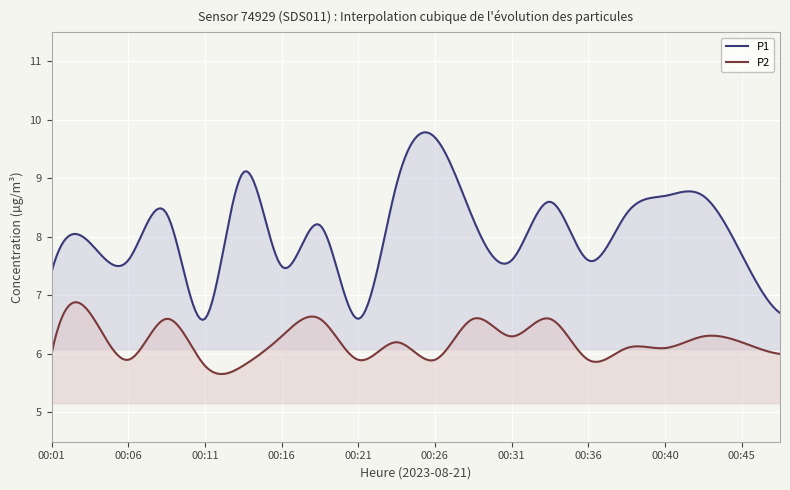

Rank the series by their maximum value, from highest to lowest.

P1, P2